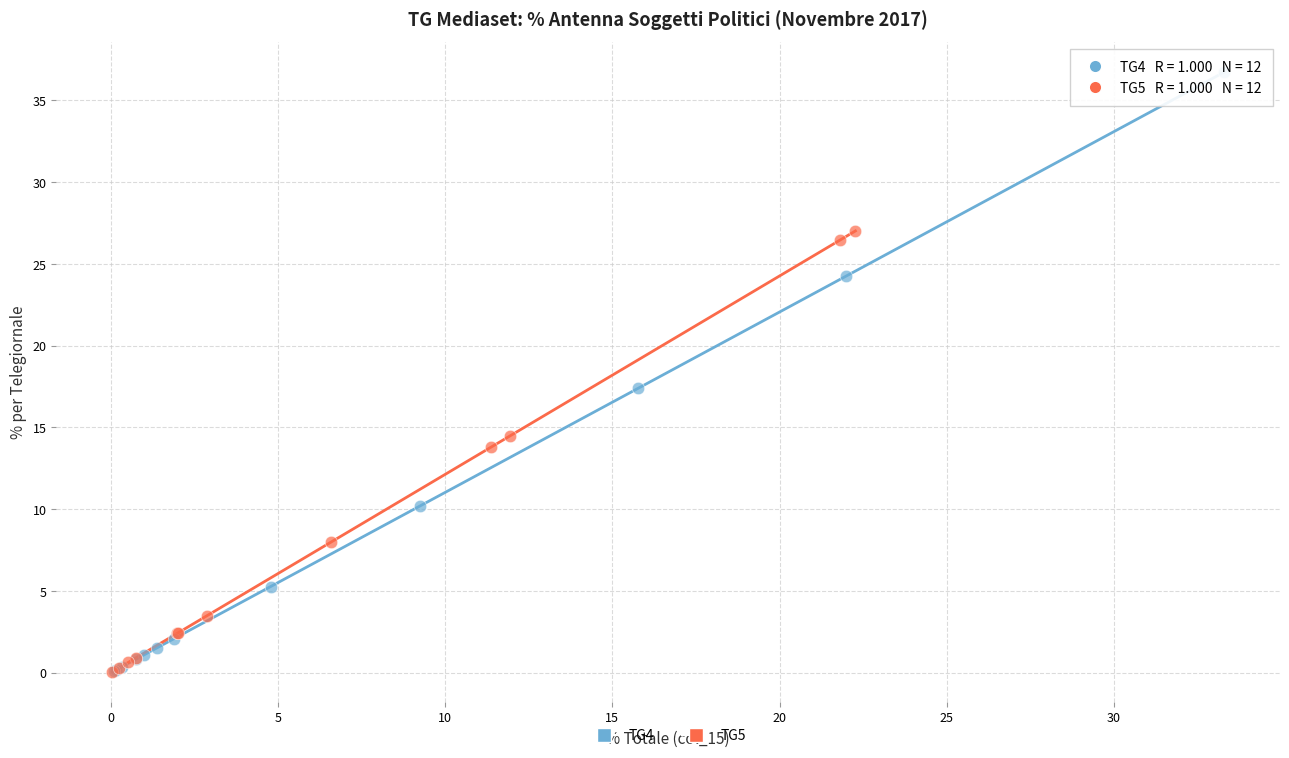

What are all the series names shown in the legend?

TG4, TG5